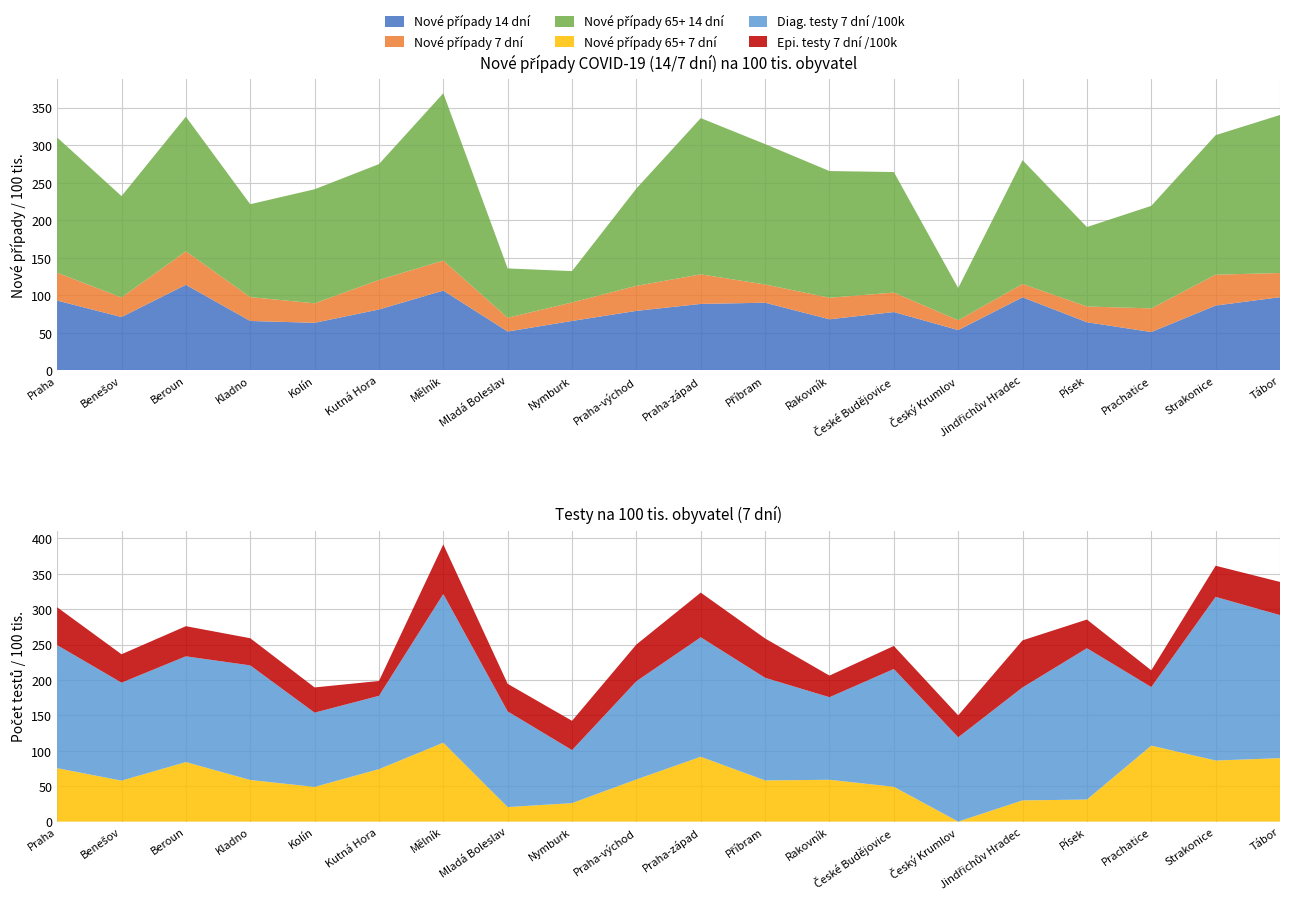

Reading left to right, extract all data points from this chart.

Nové případy 14 dní: 93.1	71.2	114.1	65.9	63.5	81.2	106.4	51.9	66.0	79.4	88.7	90.2	68.2	77.8	53.8	97.5	64.3	51.2	86.5	97.6
Nové případy 7 dní: 37.1	26.1	44.6	31.8	26.0	39.3	40.0	18.3	24.6	33.3	39.4	24.3	28.7	25.9	13.1	17.7	20.9	31.5	41.1	32.2
Nové případy 65+ 14 dní: 180.2	135.0	179.3	123.8	151.9	154.3	222.8	65.7	41.8	129.6	208.1	186.9	168.7	160.5	42.9	164.9	105.8	136.5	185.8	210.5
Nové případy 65+ 7 dní: 75.5	57.9	84.0	58.8	49.0	74.1	111.4	20.5	26.1	59.5	91.5	58.2	59.0	49.2	0.0	30.0	31.1	107.3	86.3	89.6
Diag. testy 7 dní /100k: 173.8	138.4	149.4	161.8	104.9	103.5	210.0	135.1	74.8	138.7	168.8	144.9	116.6	166.3	119.0	159.5	213.7	82.7	231.1	202.1
Epi. testy 7 dní /100k: 53.5	40.1	42.5	38.4	35.6	21.0	70.0	38.9	41.4	51.9	63.0	55.5	30.5	32.5	31.0	66.5	40.5	23.6	44.0	46.9